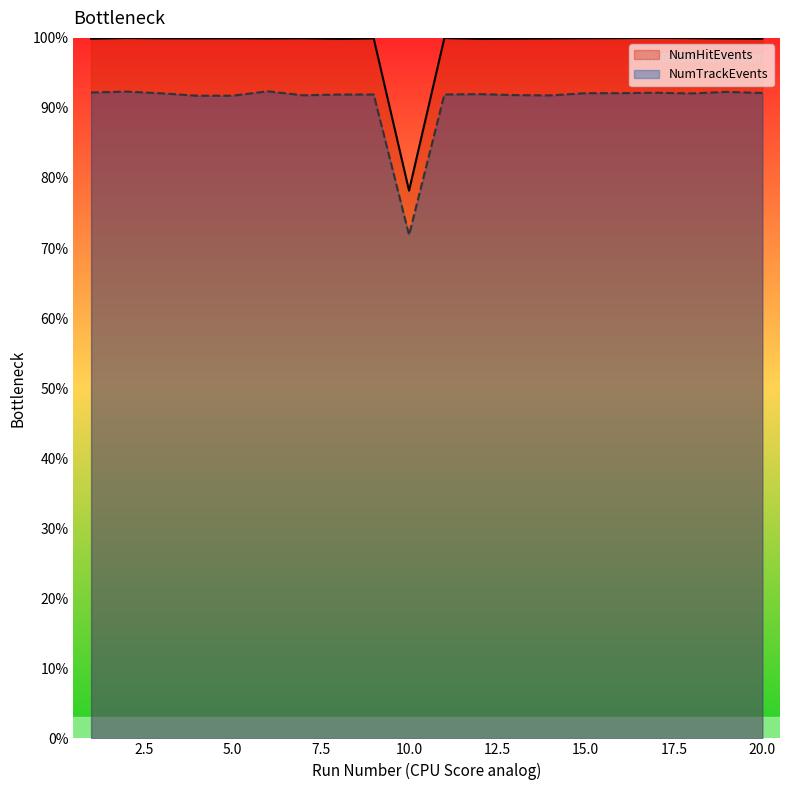

What is the total value across all series at 3?

192.0